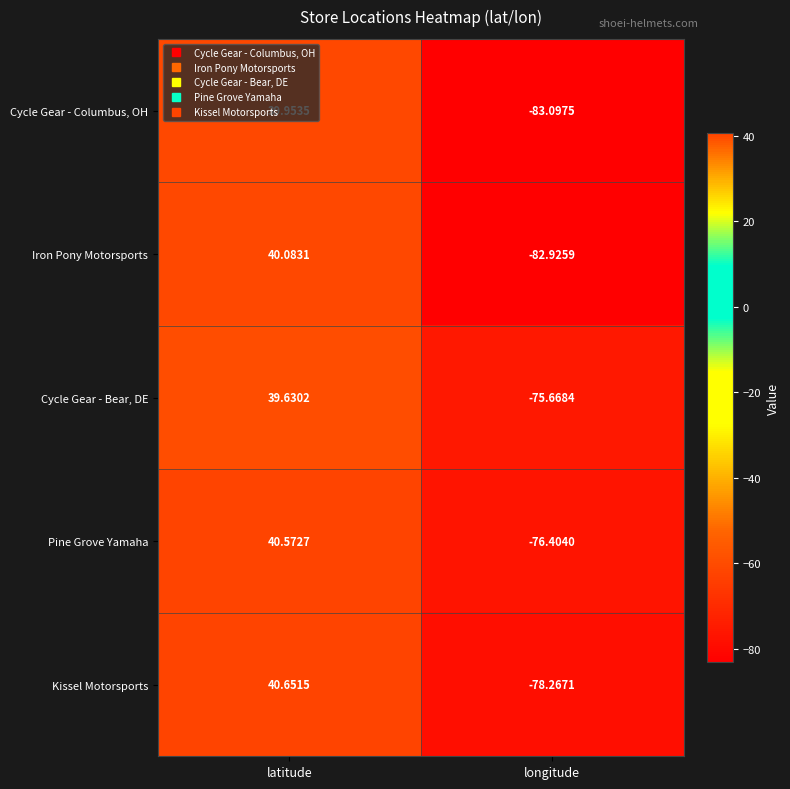

Which series has the widest spread of values?

Cycle Gear - Columbus, OH